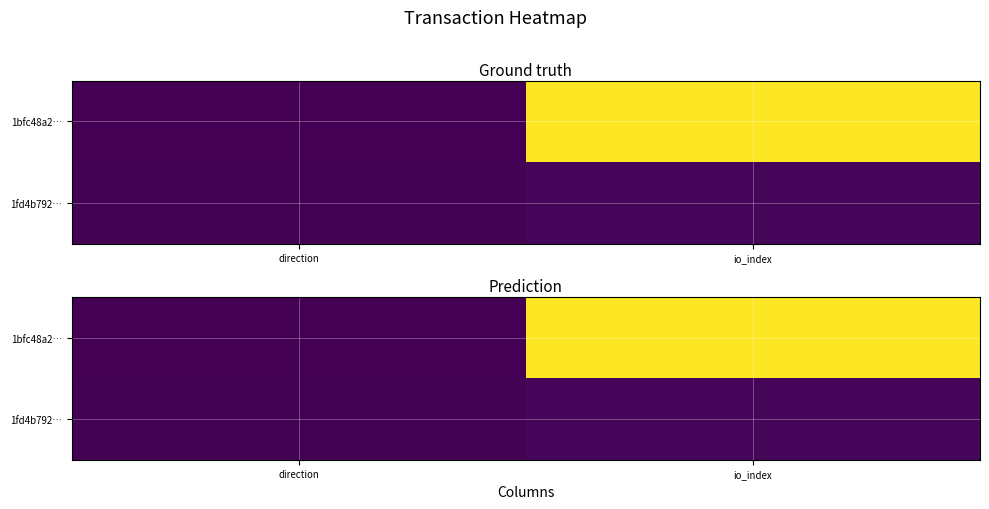

What is the greatest value displayed?

320